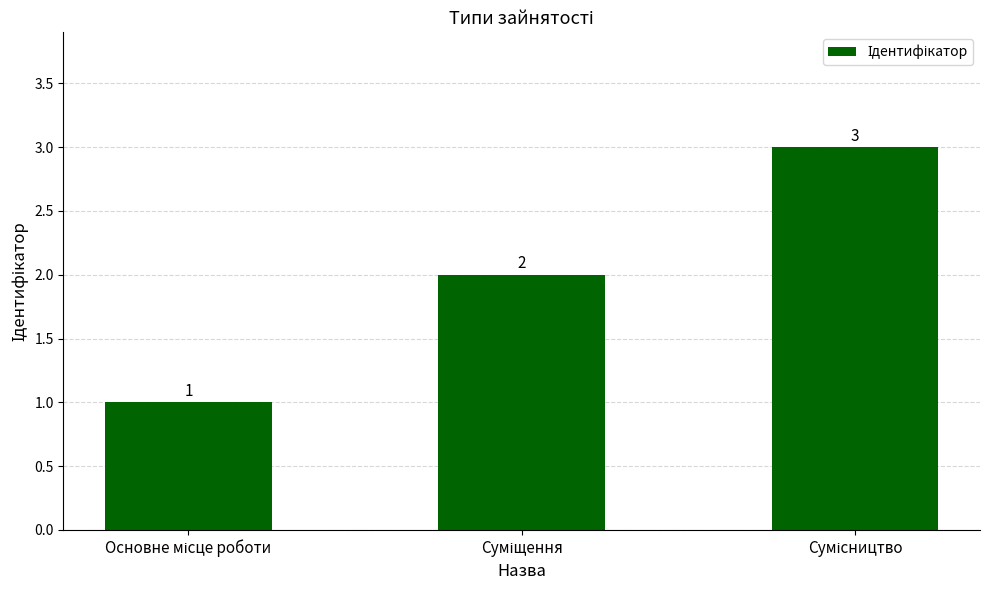

Count the values in the range 1 to 3.

3